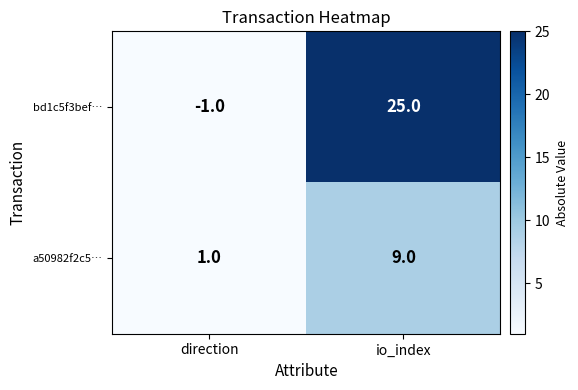

At which label is a50982f2c5… closest to 5?

direction